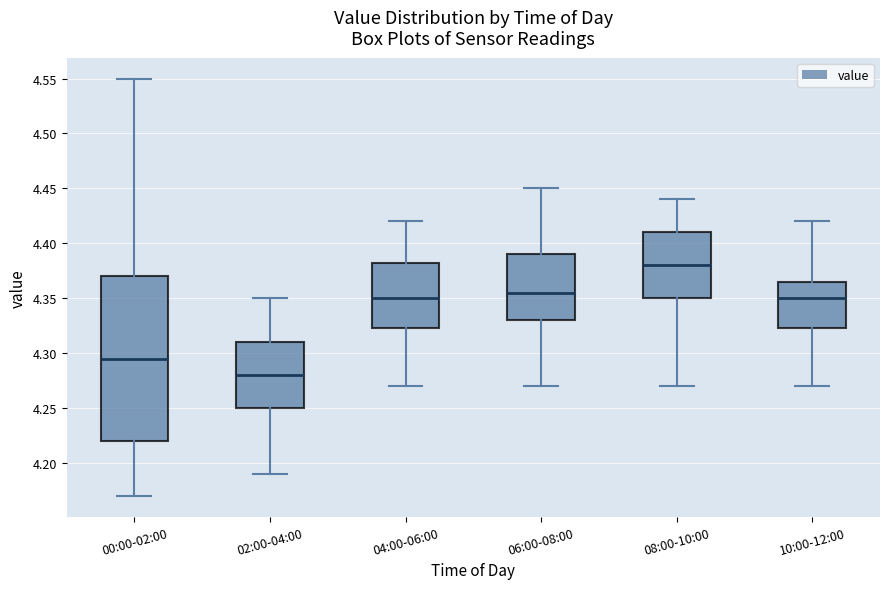

Reading left to right, read every box against the y-axis: the position of its median line, the range the box covers, and the ends of its whiskers. The values are not printed on the chart, so give them approximately, as read against the axis.

00:00-02:00: median 4.295, box 4.220 to 4.370, whiskers 4.170 to 4.550
02:00-04:00: median 4.280, box 4.250 to 4.310, whiskers 4.190 to 4.350
04:00-06:00: median 4.350, box 4.325 to 4.385, whiskers 4.270 to 4.420
06:00-08:00: median 4.355, box 4.330 to 4.390, whiskers 4.270 to 4.450
08:00-10:00: median 4.380, box 4.350 to 4.410, whiskers 4.270 to 4.440
10:00-12:00: median 4.350, box 4.325 to 4.365, whiskers 4.270 to 4.420